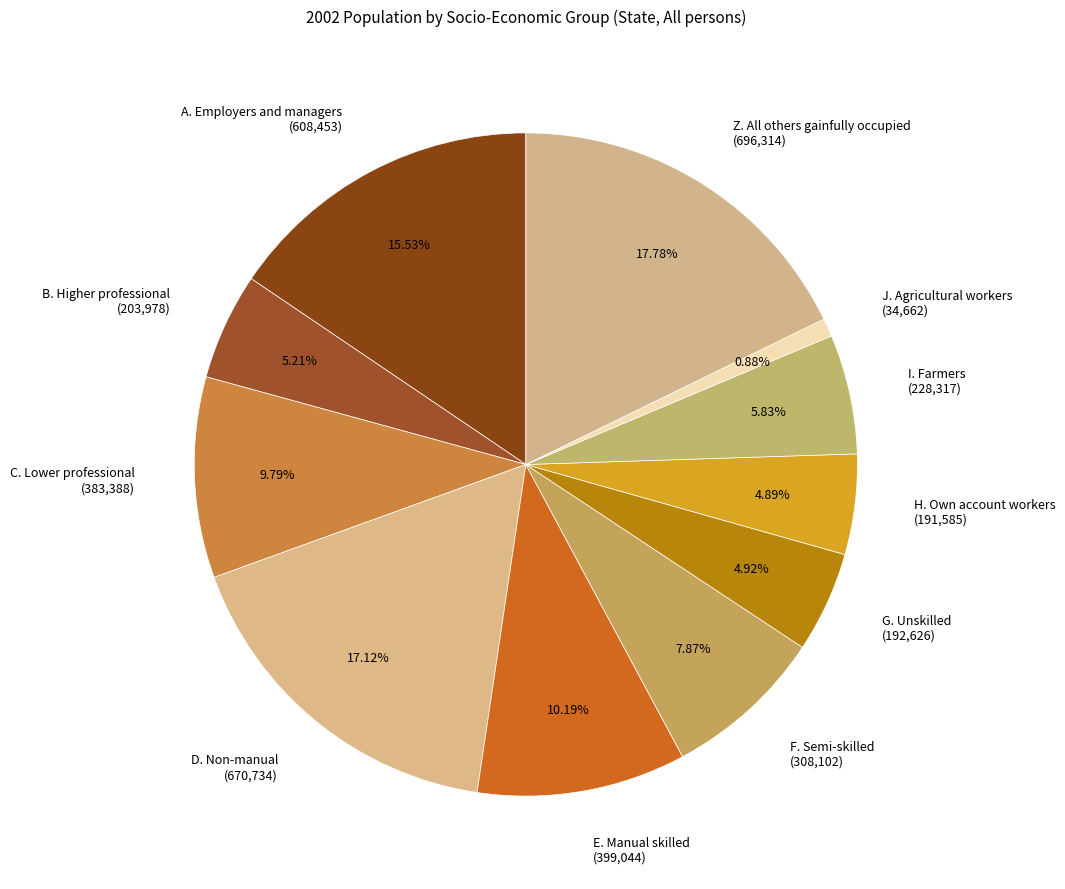

To the nearest percent, what portion does F. Semi-skilled represent?

8%